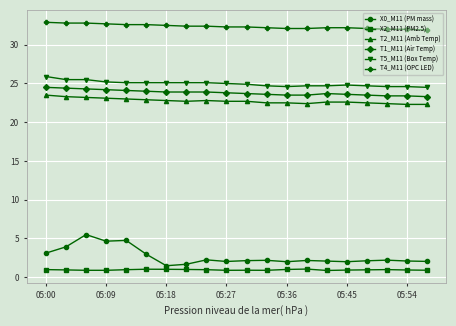

True or false: X0_M11 (PM mass) and T5_M11 (Box Temp) intersect in this chart.

False